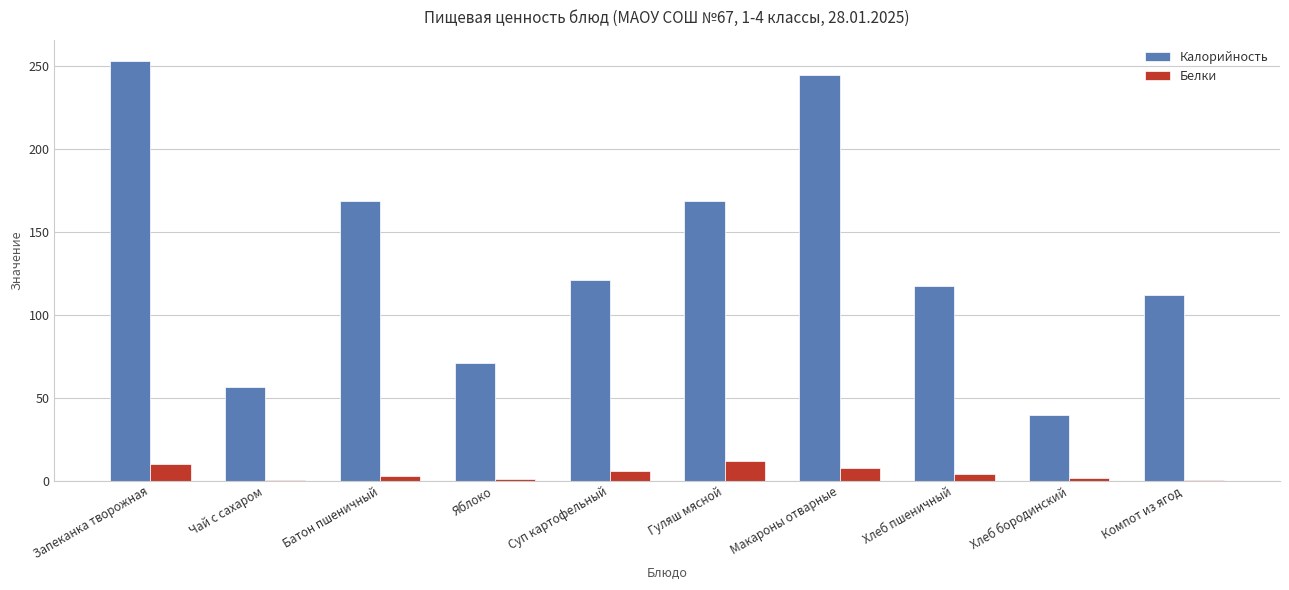

Count the number of categories in the chart.

10